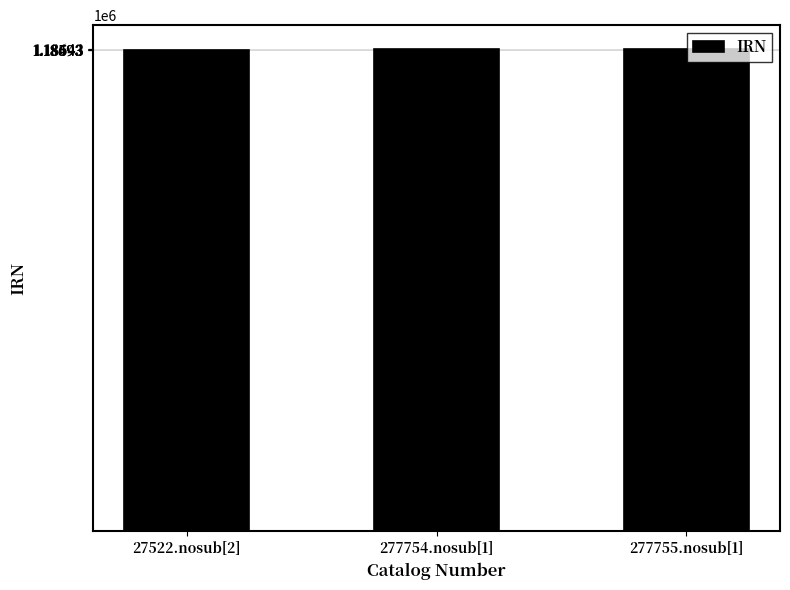

What is the greatest value displayed?

1186930